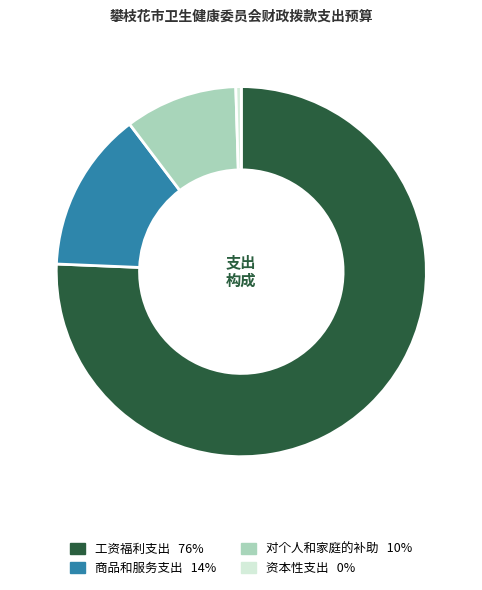

Rank the categories by value from lowest to highest.

资本性支出, 对个人和家庭的补助, 商品和服务支出, 工资福利支出